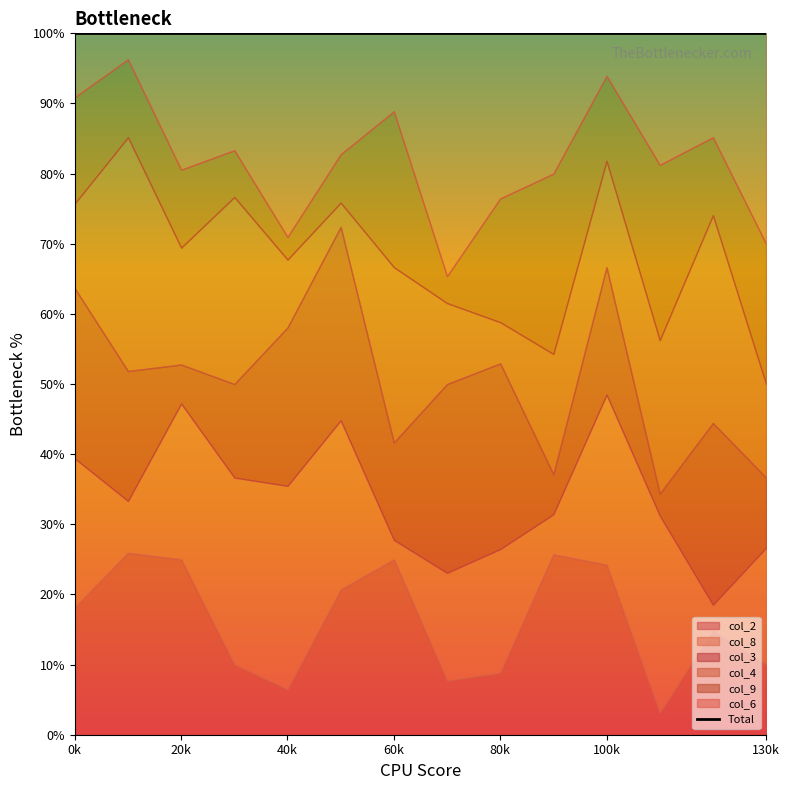

Between 1 and 6, which series saw the biggest shift?

col_6